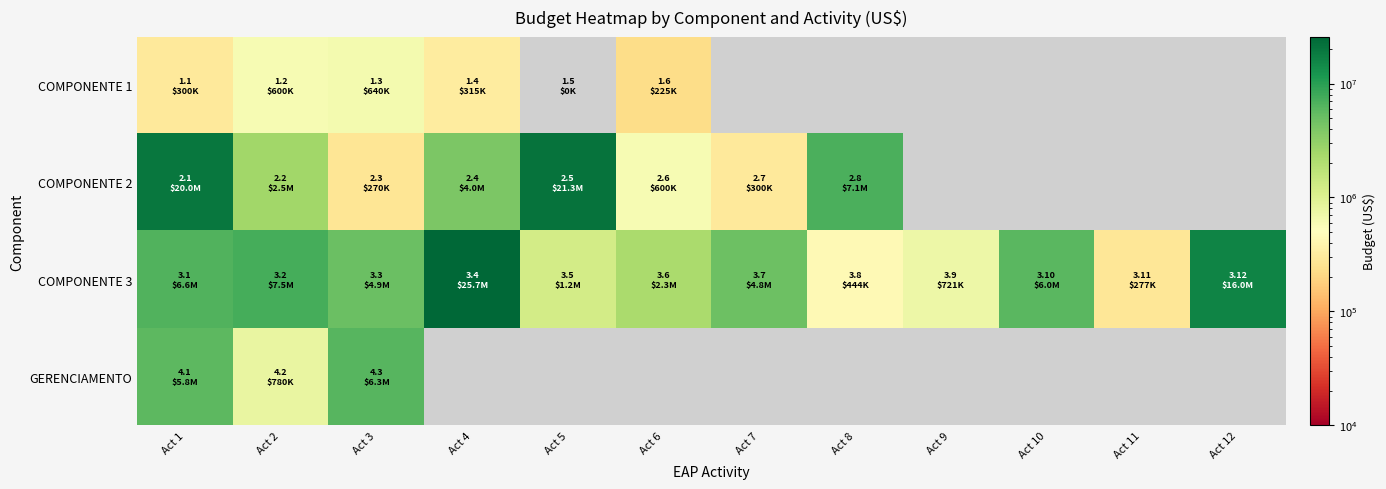

At which category is the sum across all series the highest?

Act 1